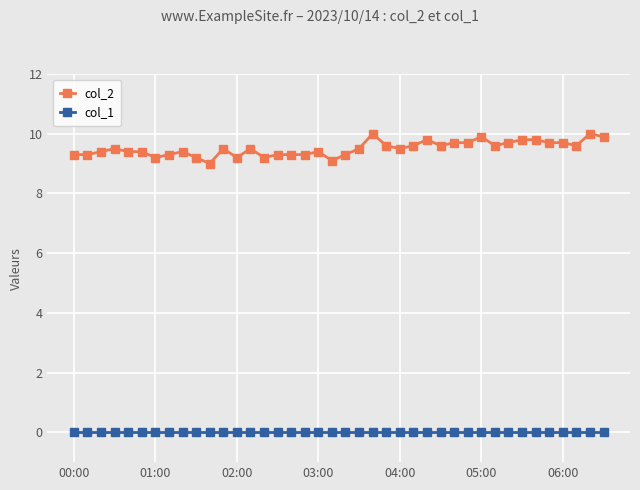

True or false: col_2 has more than 2 points higher than both neighbors.

True